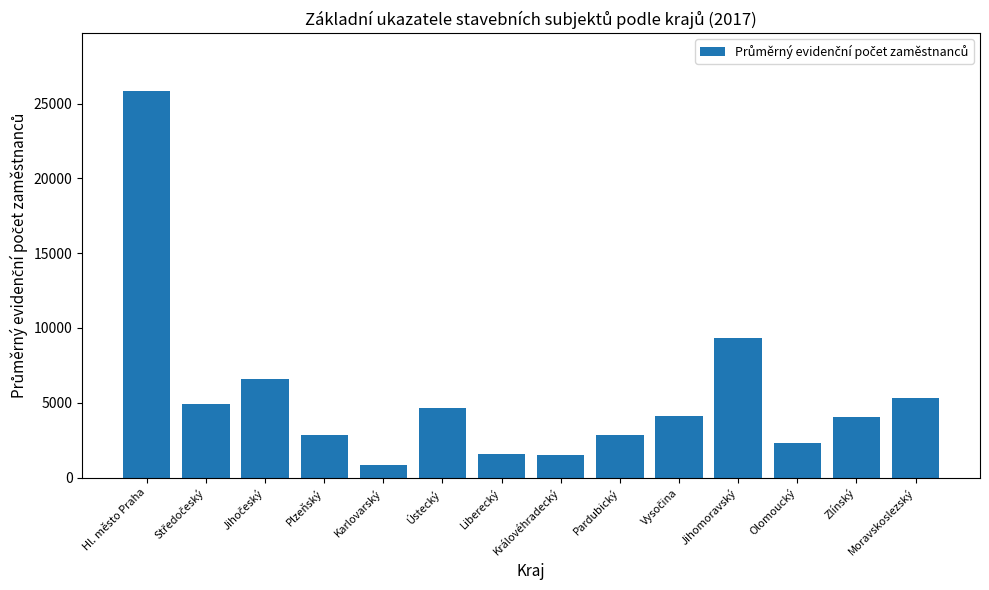

What is the ratio of the value at Moravskoslezský to the value at Liberecký?

3.4